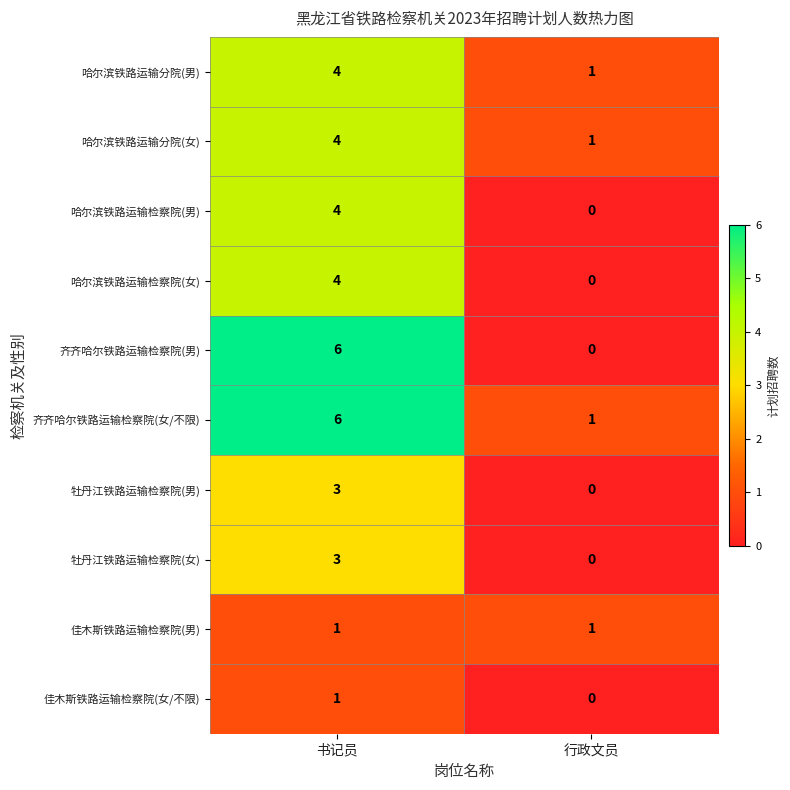

The 齐齐哈尔铁路运输检察院(男) series shows 6 at 书记员. True or false?

True